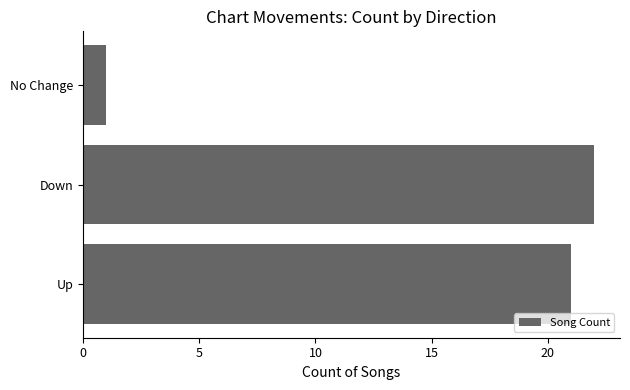

What is the greatest value displayed?

22